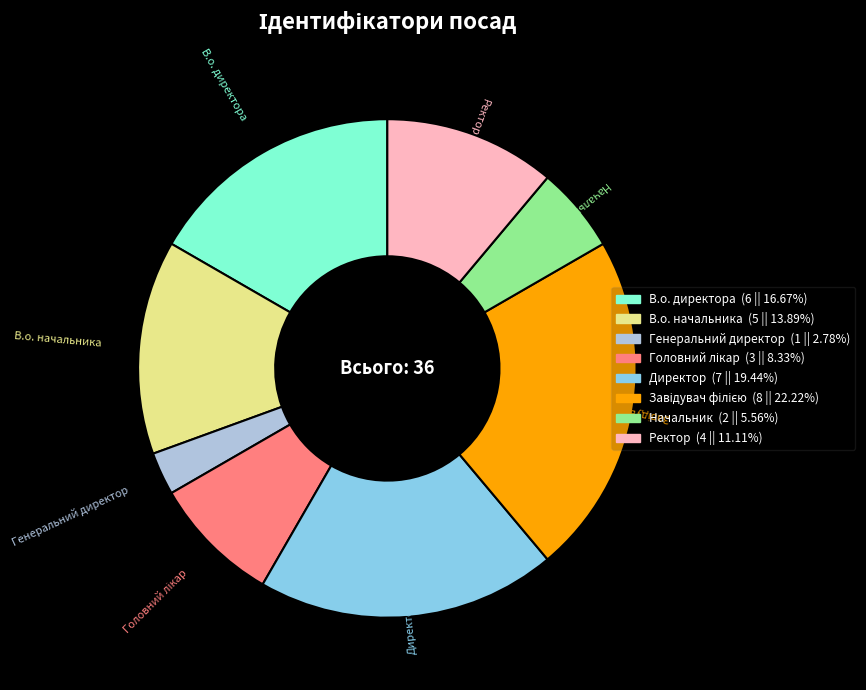

Is the sum of В.о. директора and Ректор greater than half?

No